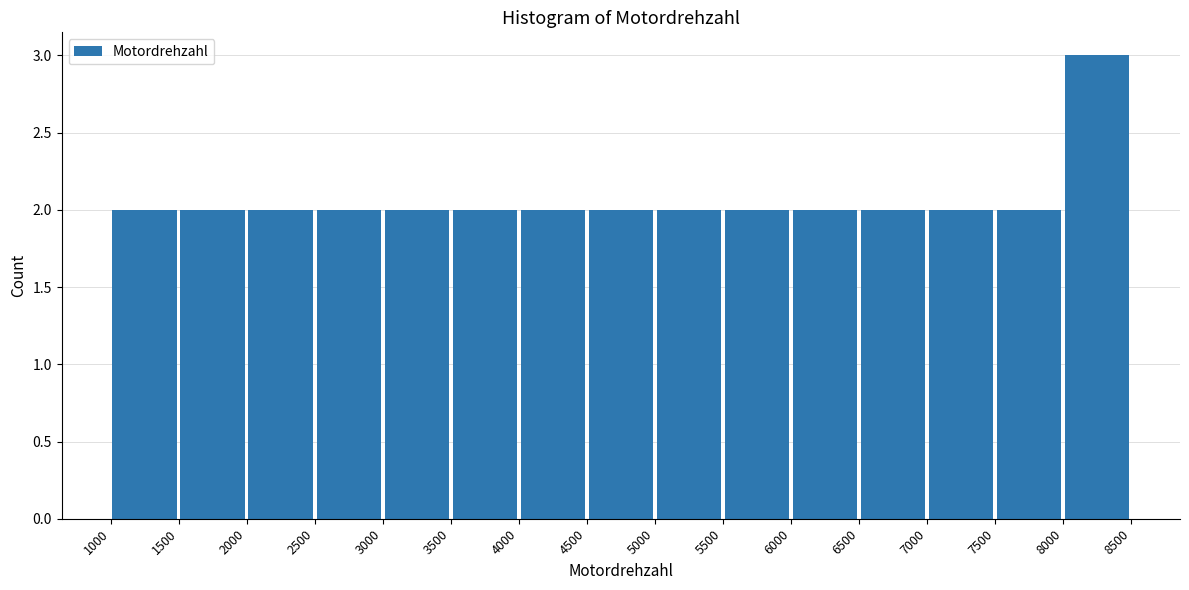

Reading left to right, transcribe this chart: for each bar, give the range it covers on the x-axis and its height. The values are not printed on the chart, so give them approximately, as read against the axis.

1000 to 1500: 2
1500 to 2000: 2
2000 to 2500: 2
2500 to 3000: 2
3000 to 3500: 2
3500 to 4000: 2
4000 to 4500: 2
4500 to 5000: 2
5000 to 5500: 2
5500 to 6000: 2
6000 to 6500: 2
6500 to 7000: 2
7000 to 7500: 2
7500 to 8000: 2
8000 to 8500: 3